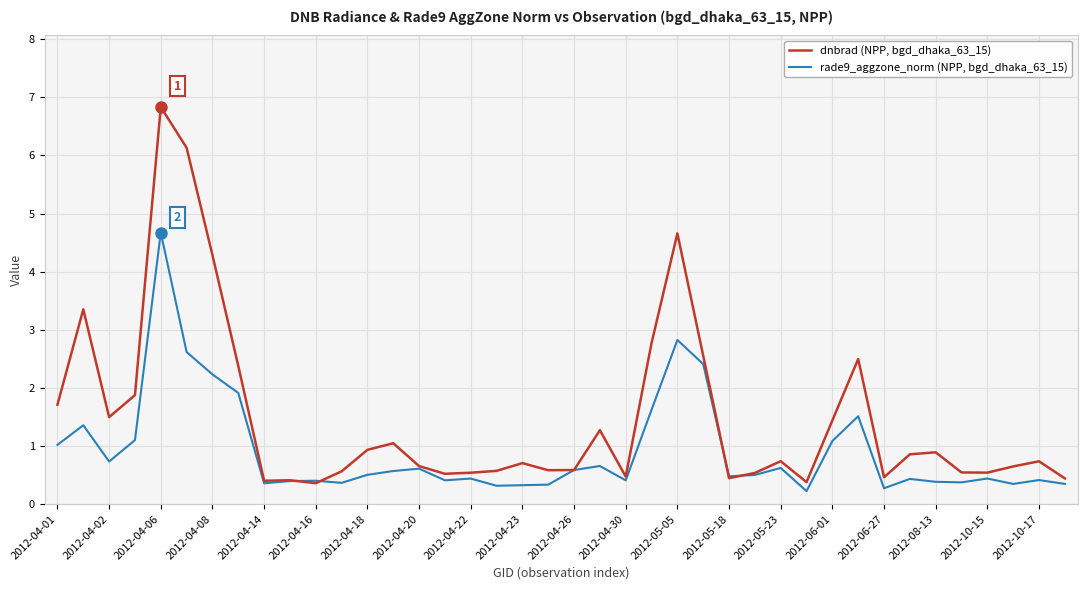

What is the maximum value shown in the chart?

6.8